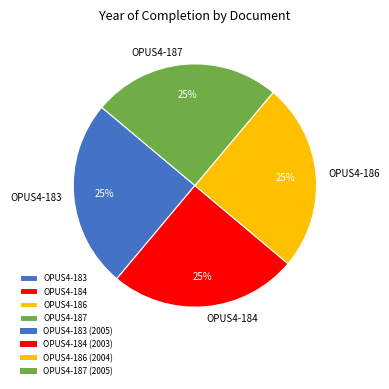

What percentage is the OPUS4-187 slice, to the nearest percent?

25%